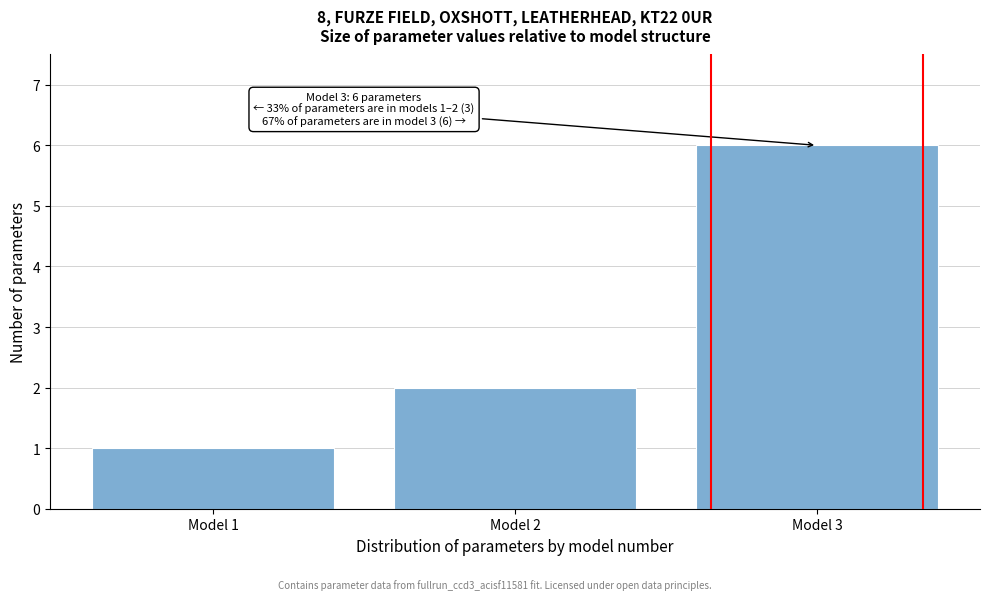

Over which range of the x-axis is the bar tallest?

2.5 to 3.5